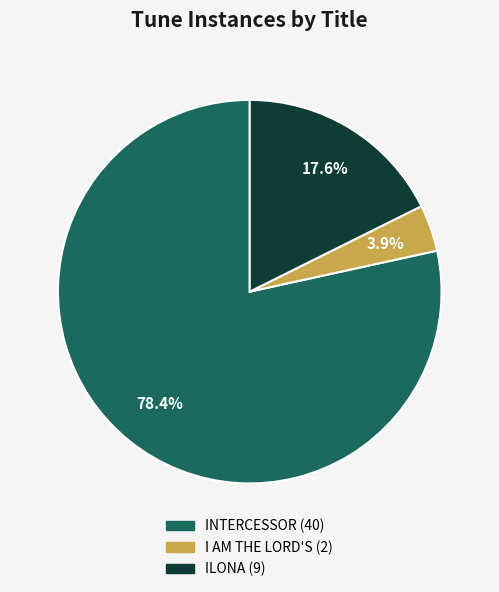

Combined, what portion of the pie is INTERCESSOR and ILONA?

96.1%